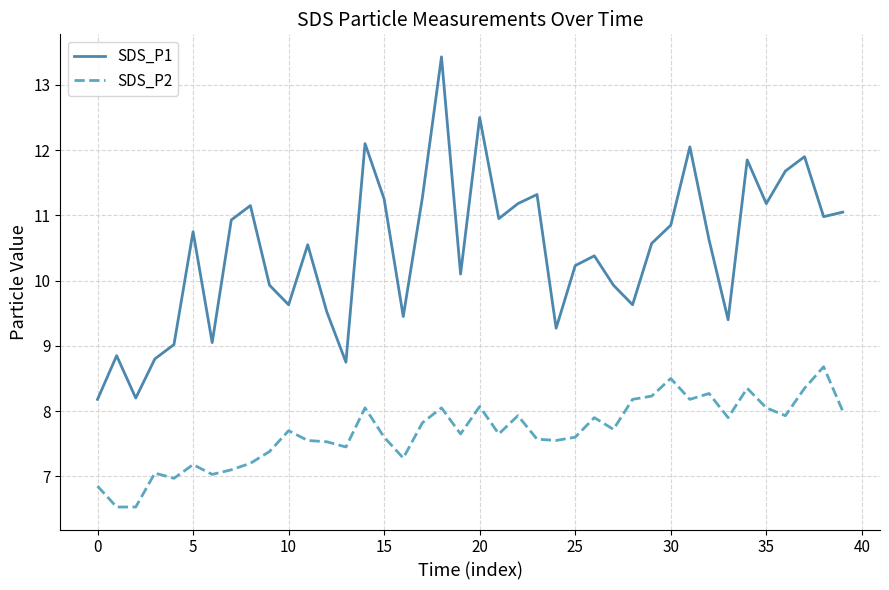

What are all the series names shown in the legend?

SDS_P1, SDS_P2